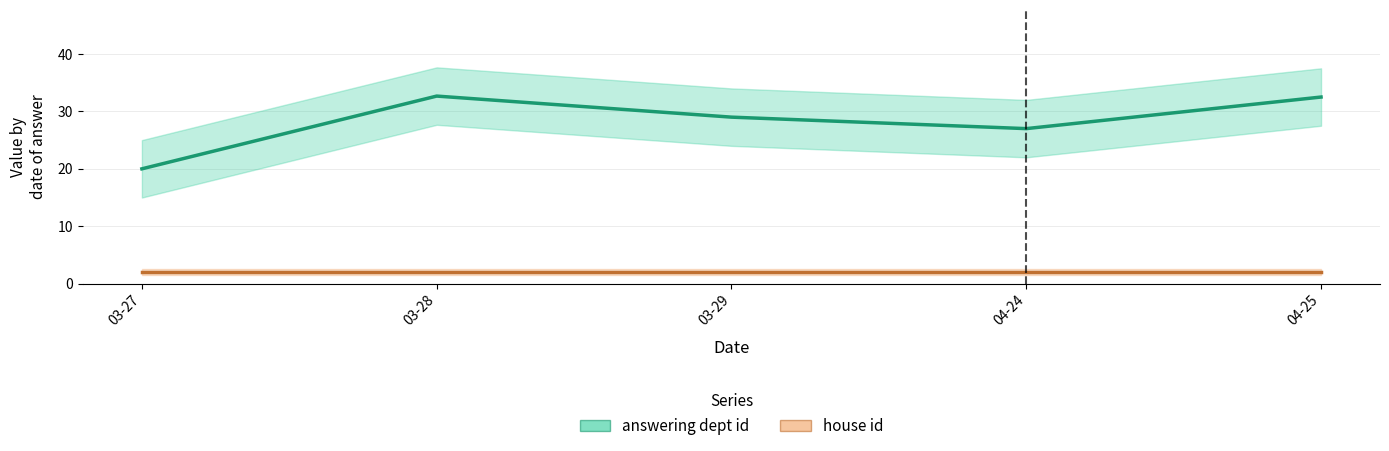

Reading right to left, list all the values displayed in this chart.

answering dept id: 32.5	27.0	29.0	32.7	20.0
house id: 2.0	2.0	2.0	2.0	2.0